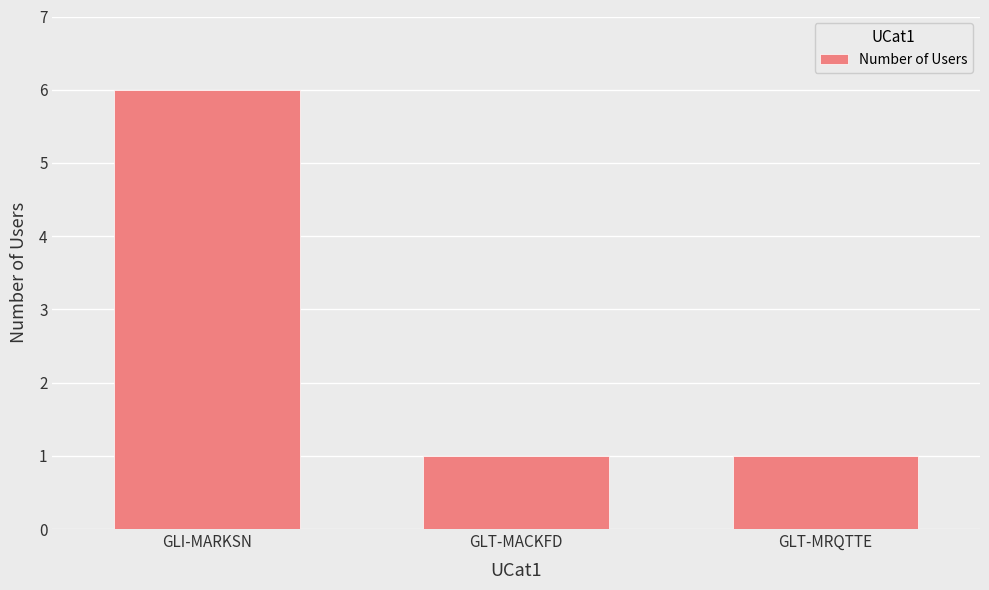

What is the difference between the maximum and minimum values?

5